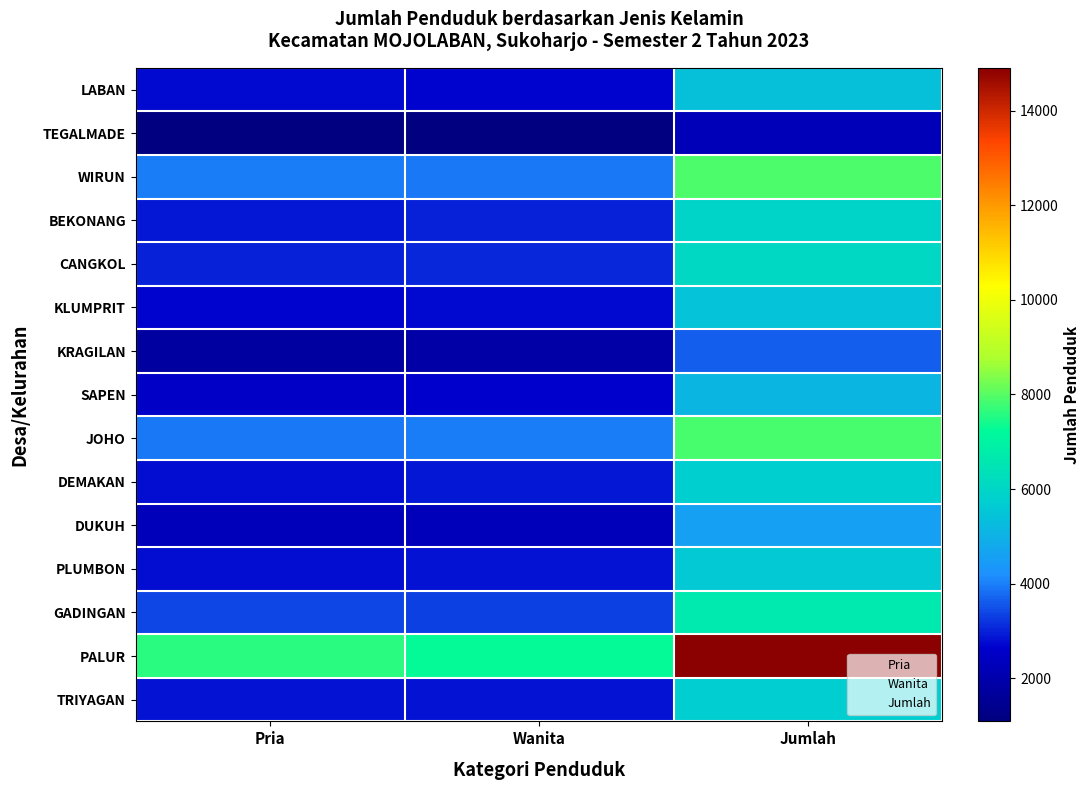

Which series has the widest spread of values?

PALUR